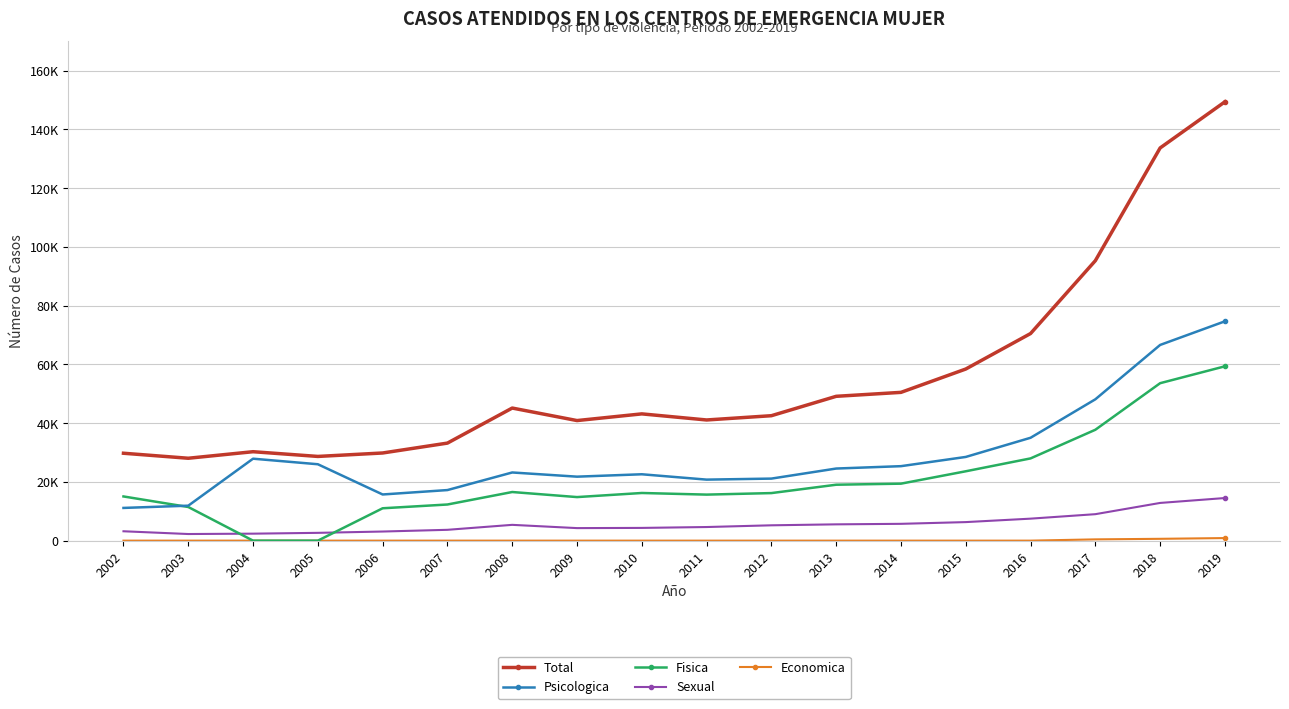

Is this an area chart (filled region under the line)?

No